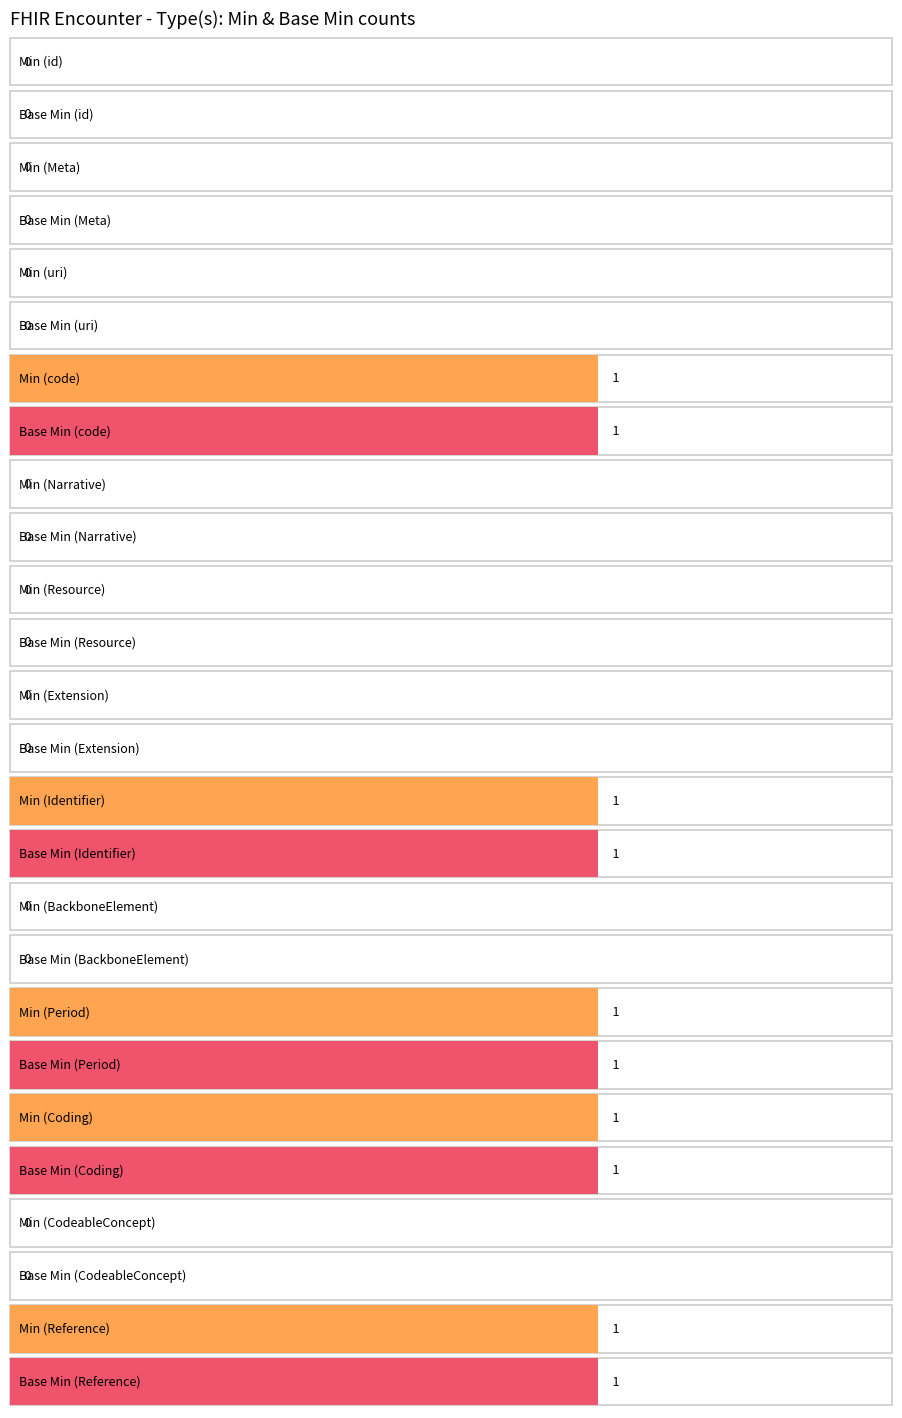

What is the maximum value for Base Min?

1